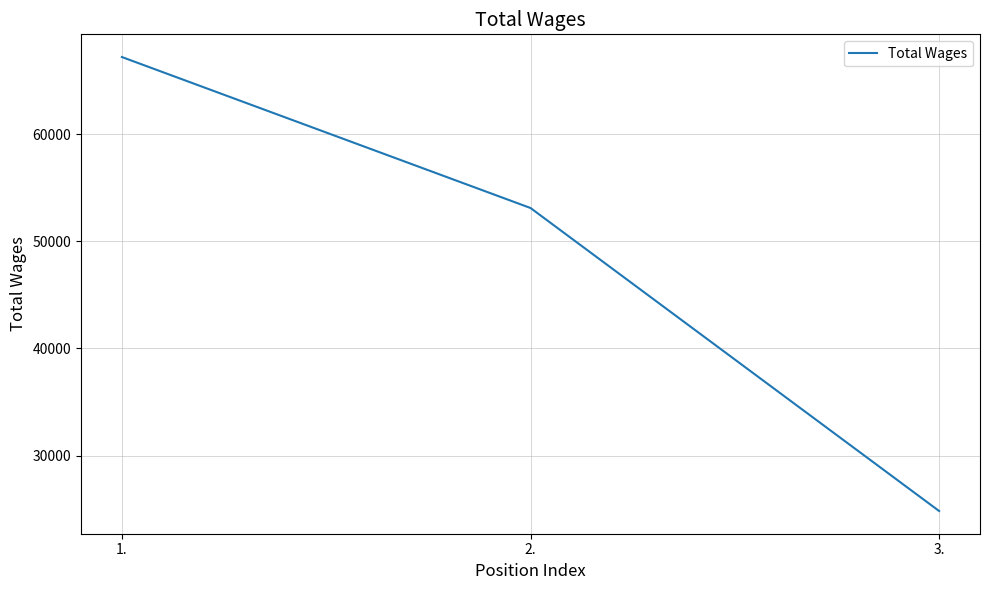

What is the sum of all values?

145152